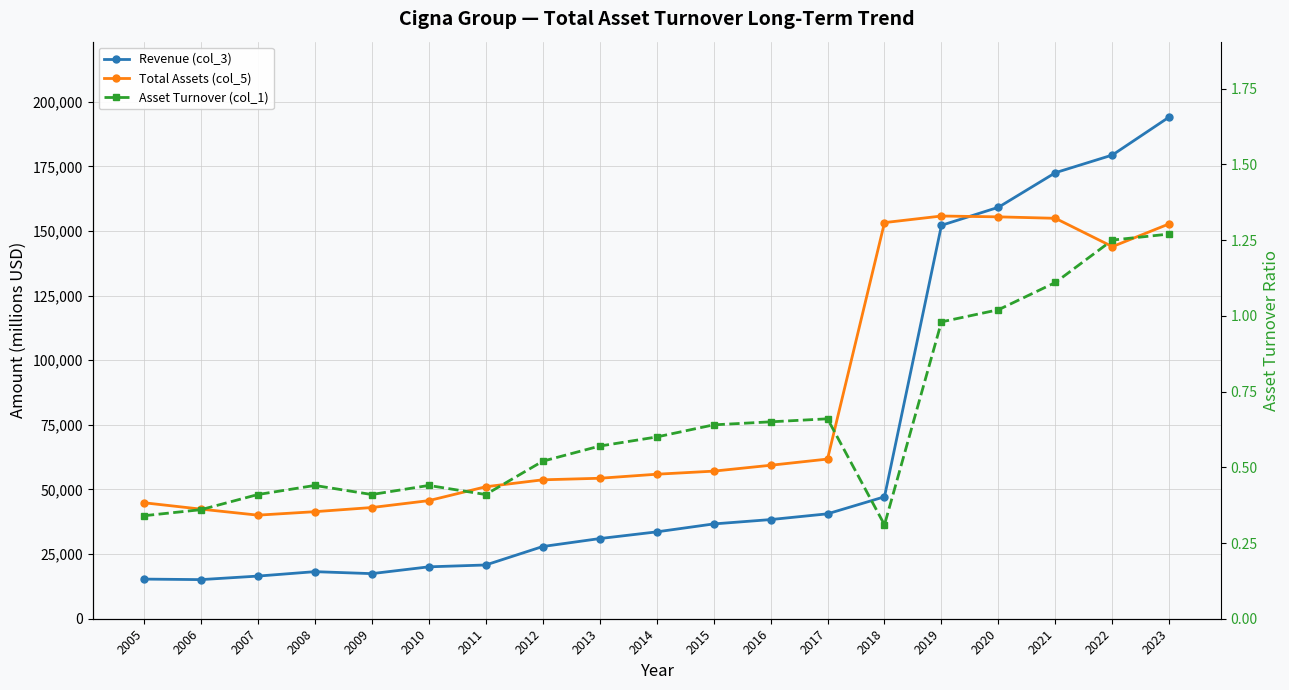

Where does the Total Assets (col_5) series first go above 55896?

2015